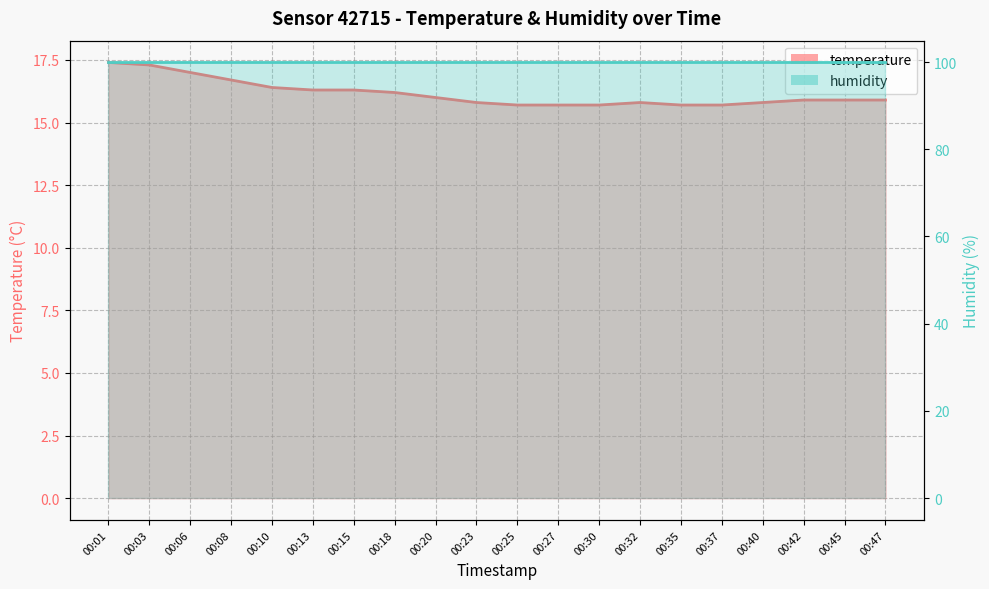

What is the value of the 3rd point from the left?

17.0